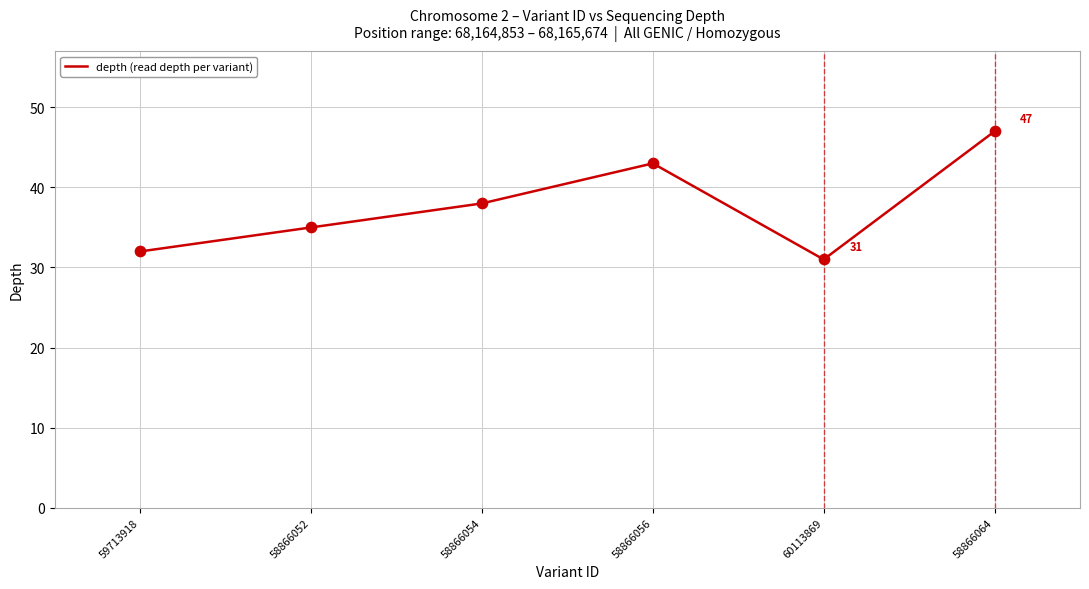

What is the change in value from 59713918 to 58866064?

+15